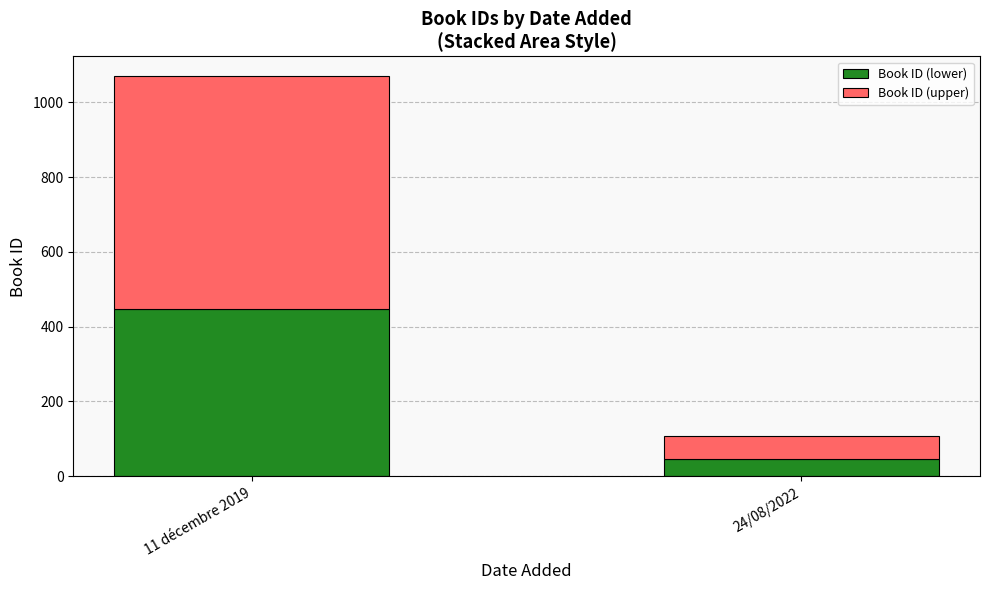

True or false: Book ID (lower) has a value of 45 at 24/08/2022.

True